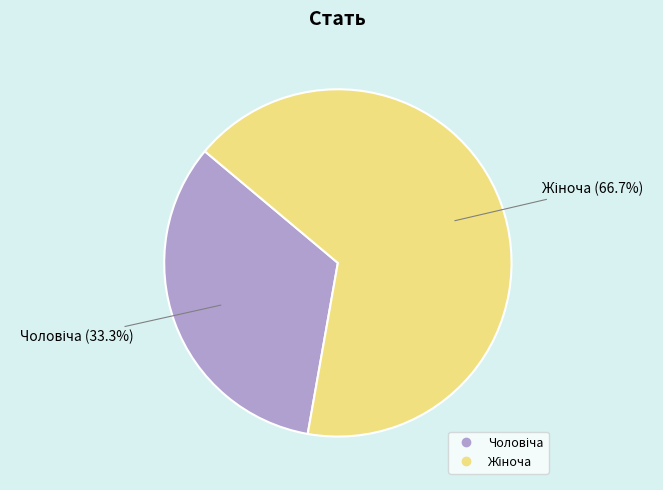

Does any single category account for the majority?

Yes